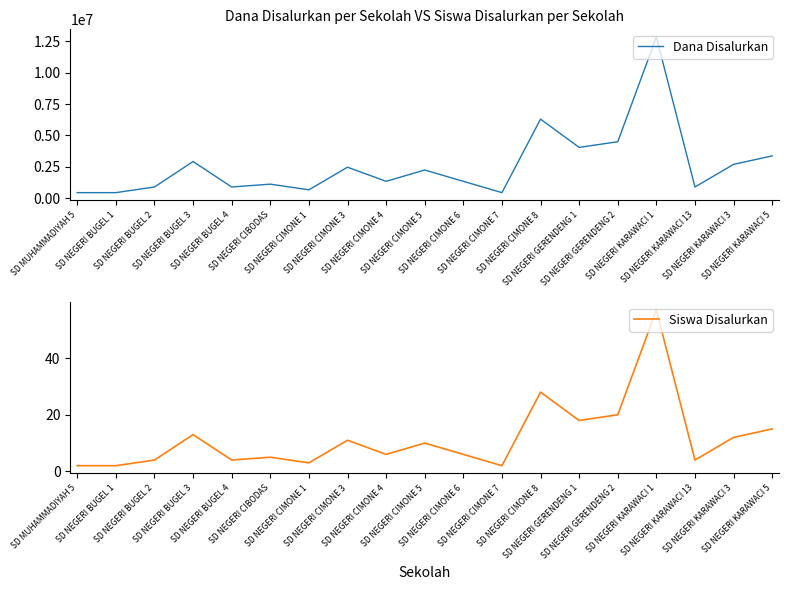

The value of Dana Disalurkan at SD NEGERI CIMONE 5 is 841952. True or false?

False